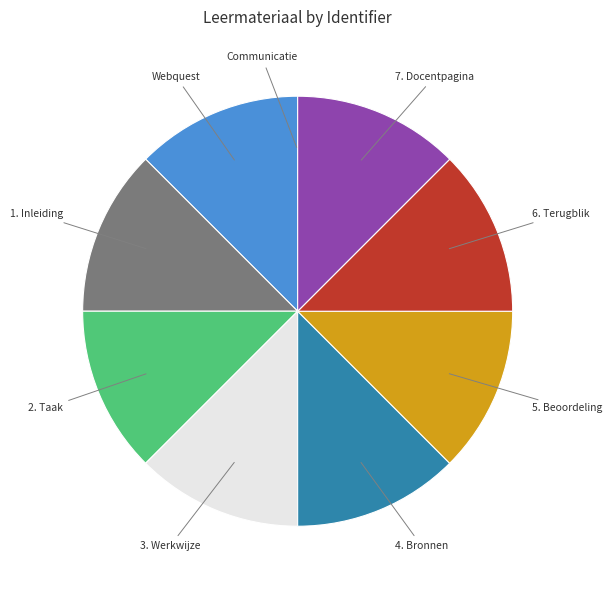

Combined, do 5. Beoordeling and 1. Inleiding account for over 50%?

No